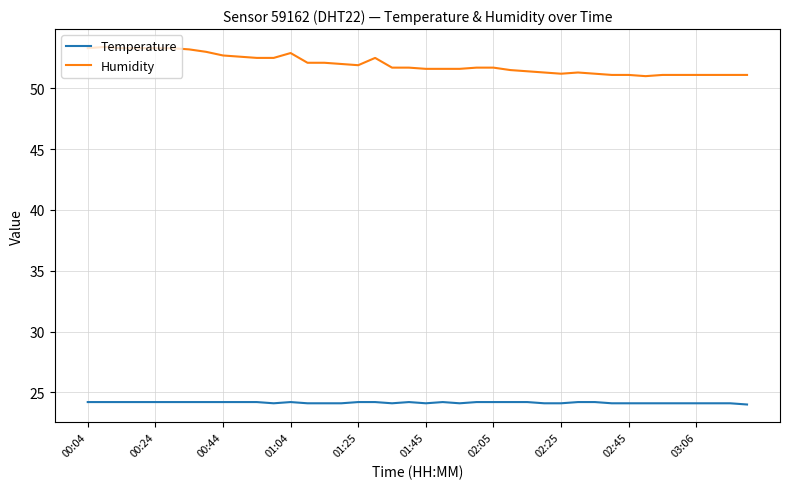

List the series in order of their peak value, lowest first.

Temperature, Humidity